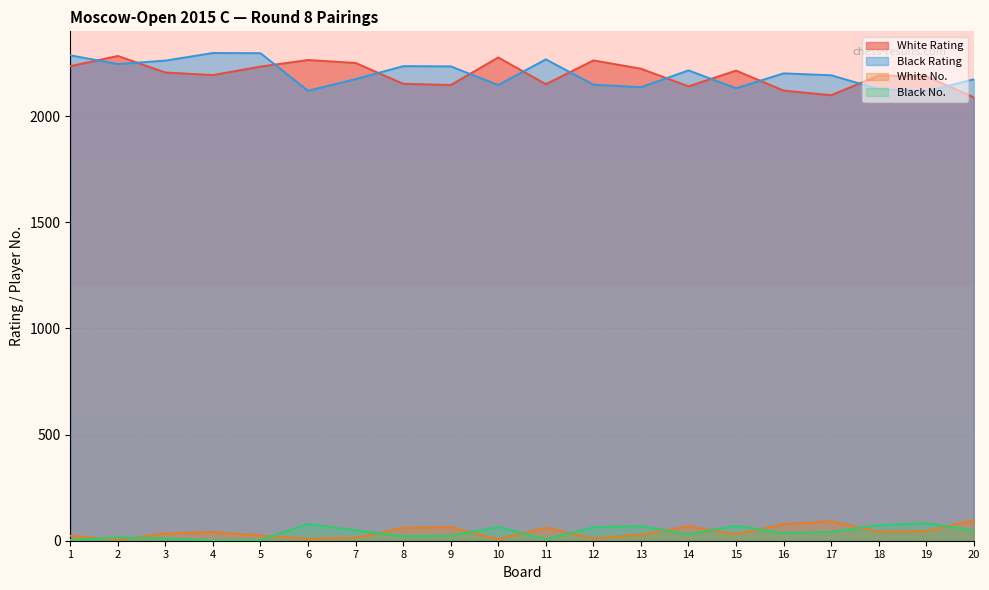

Which category has the lowest value in the Black Rating series?

19